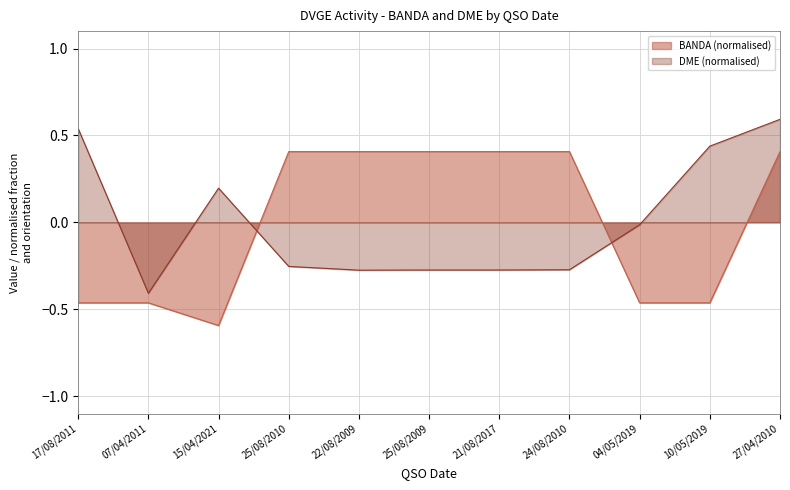

Where does the BANDA series first go above 0?

25/08/2010